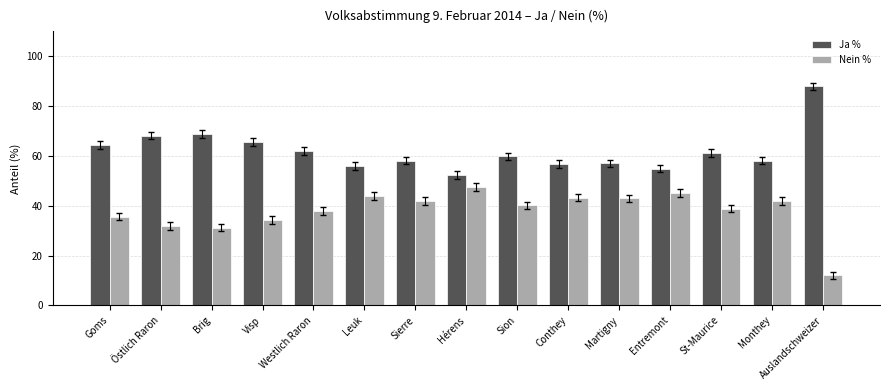

Which label corresponds to the largest value in the chart?

Auslandschweizer